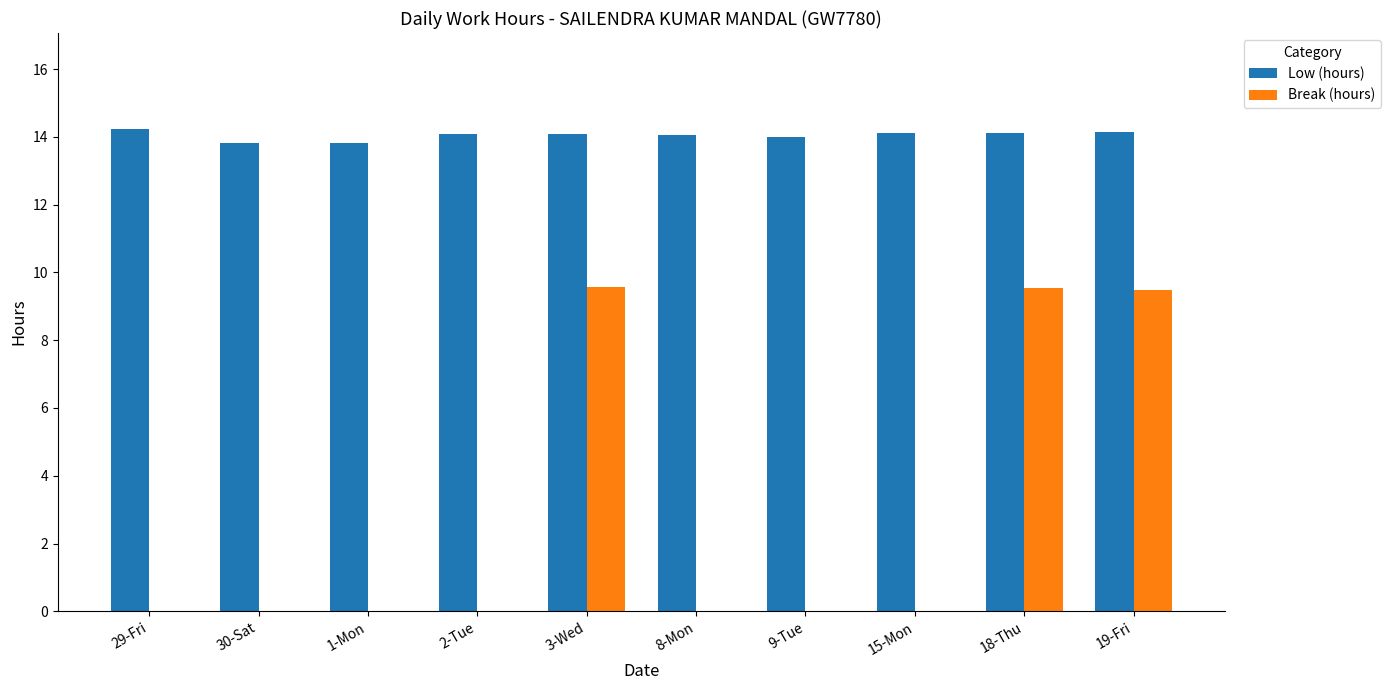

Is it true that Break (hours) equals 3.9 at 1-Mon?

False